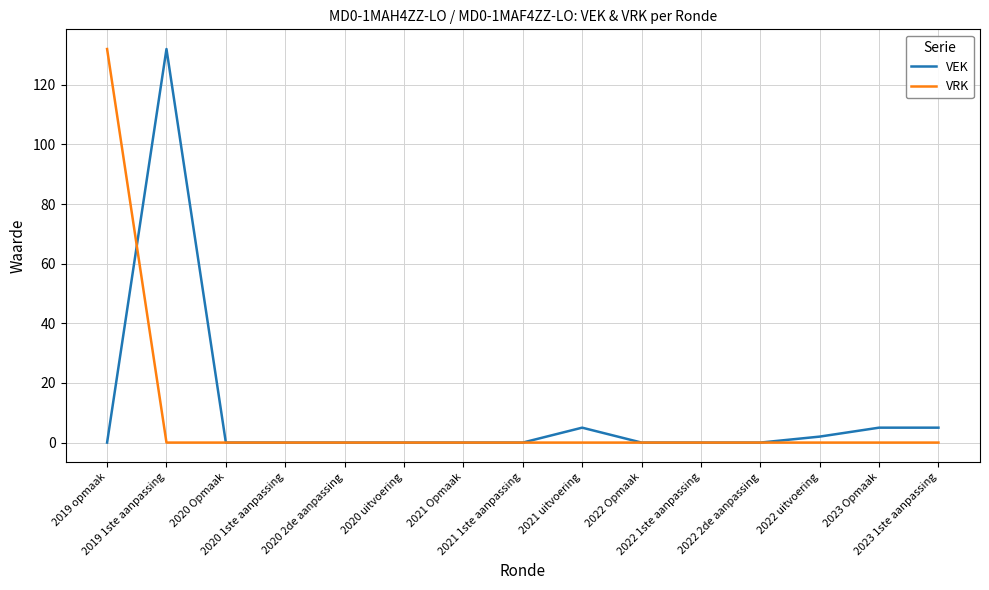

What are all the series names shown in the legend?

VEK, VRK